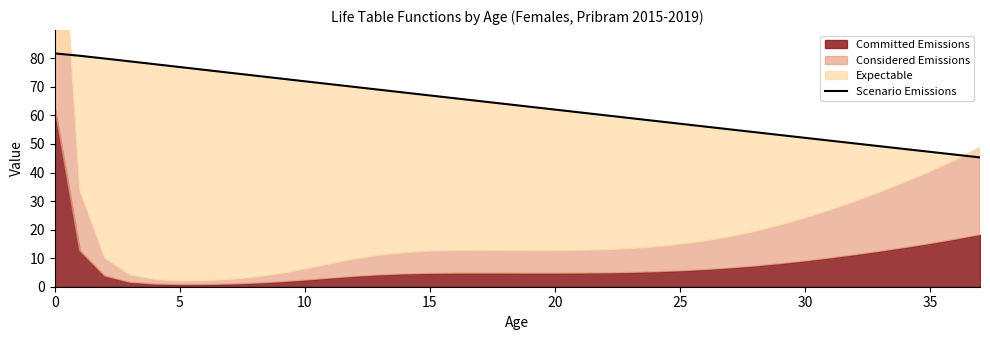

Count the number of categories in the chart.

38